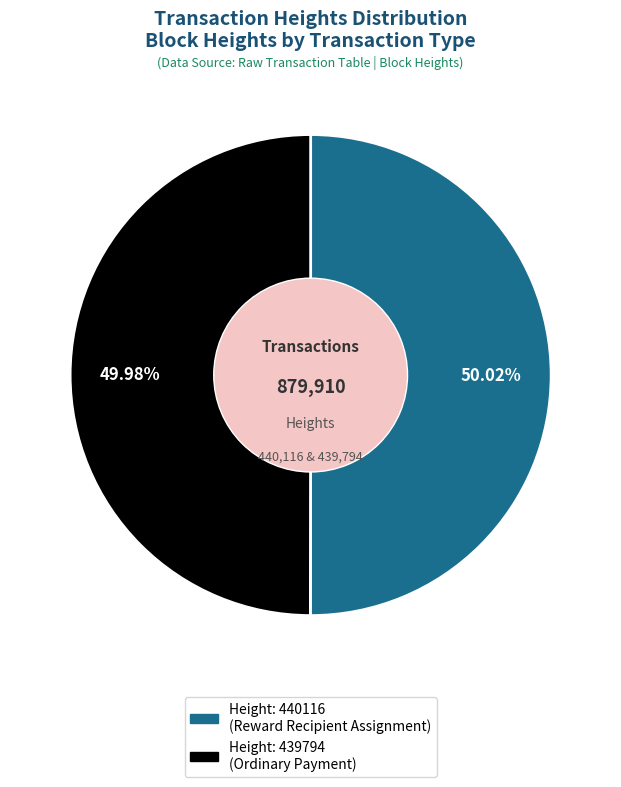

Approximately how many times larger is the value at Height: 439794 (Ordinary Payment) compared to Height: 440116 (Reward Recipient Assignment)?

1.0